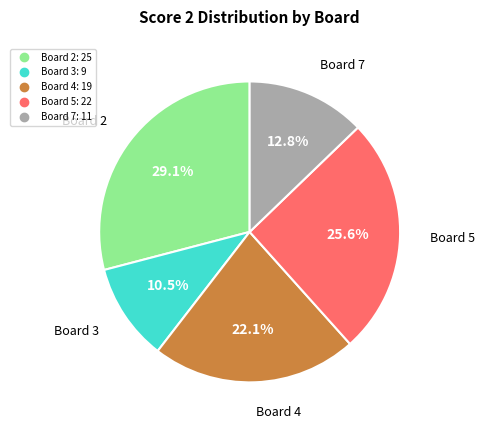

Is there a majority slice in this chart?

No